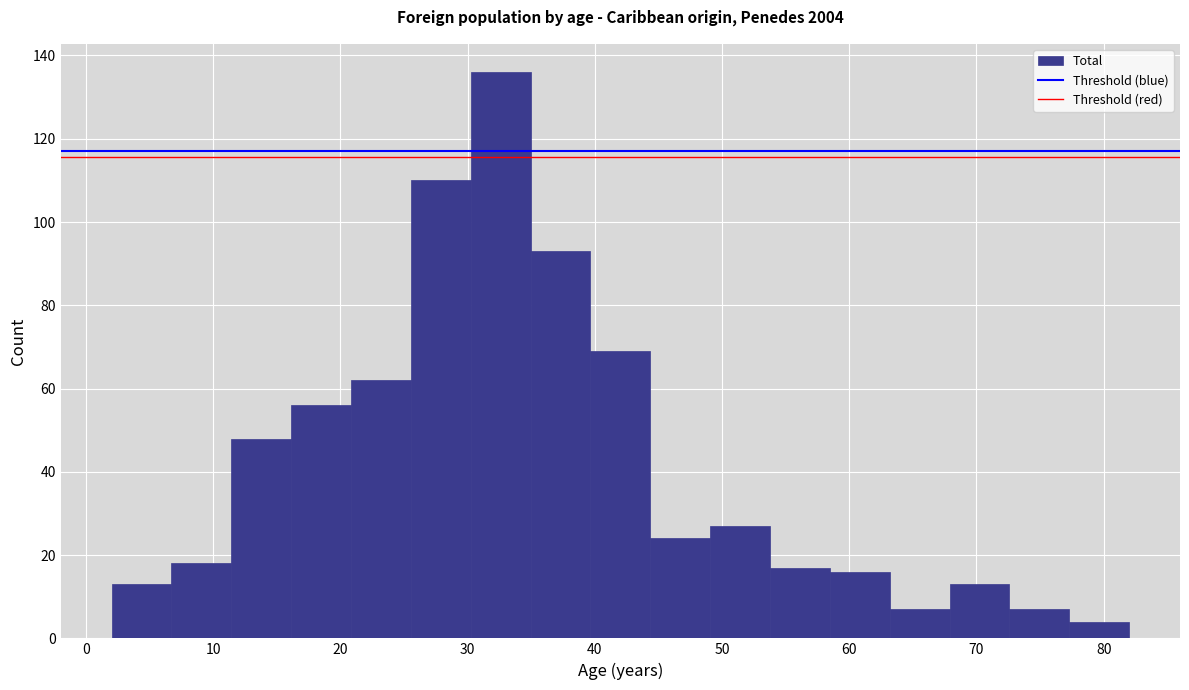

Which range on the x-axis has the tallest bar?

30 to 35